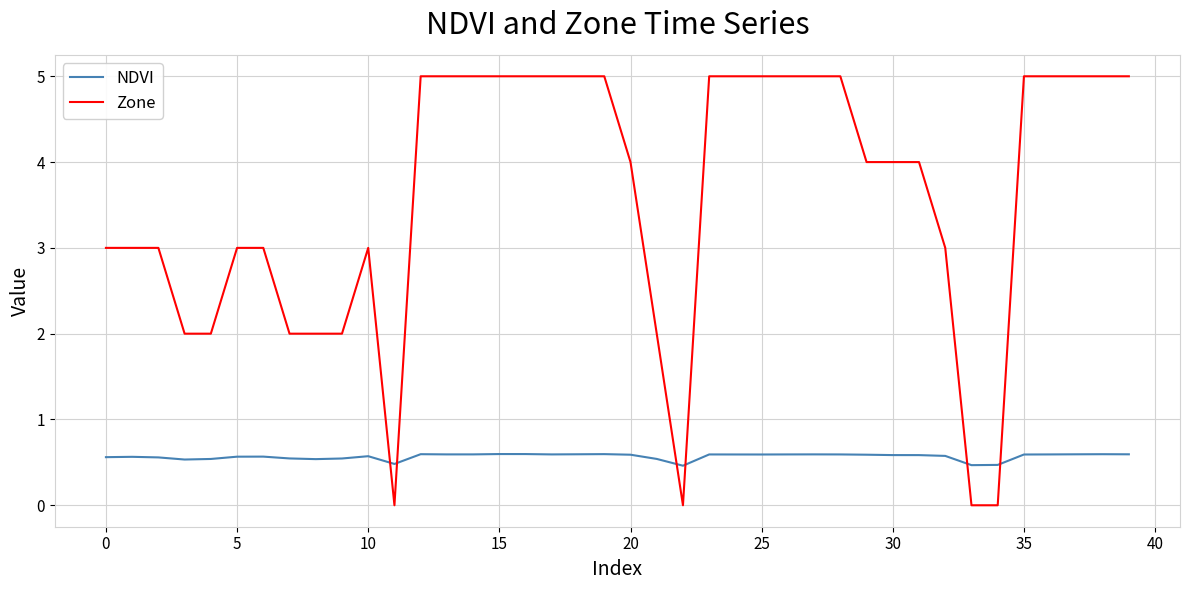

How many intersections are there between NDVI and Zone?

6